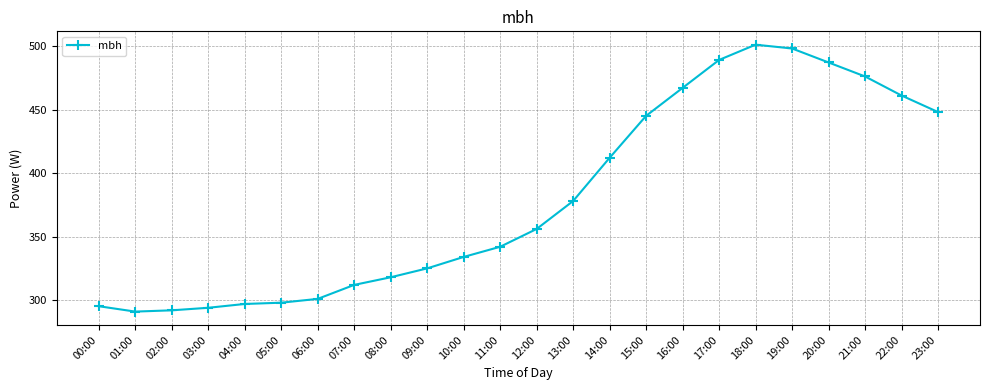

Does the chart have visible grid lines?

Yes